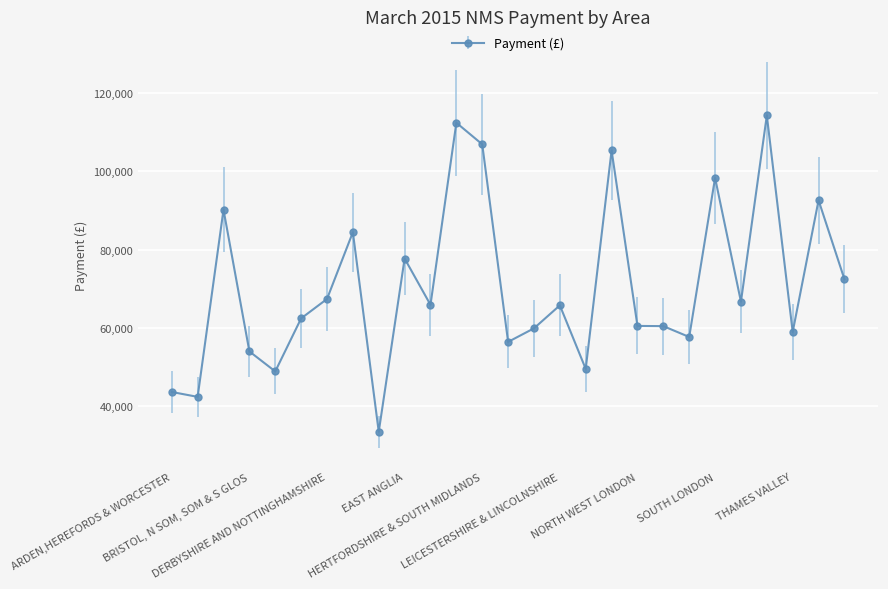

True or false: the data has more than 2 interior local peaks.

True